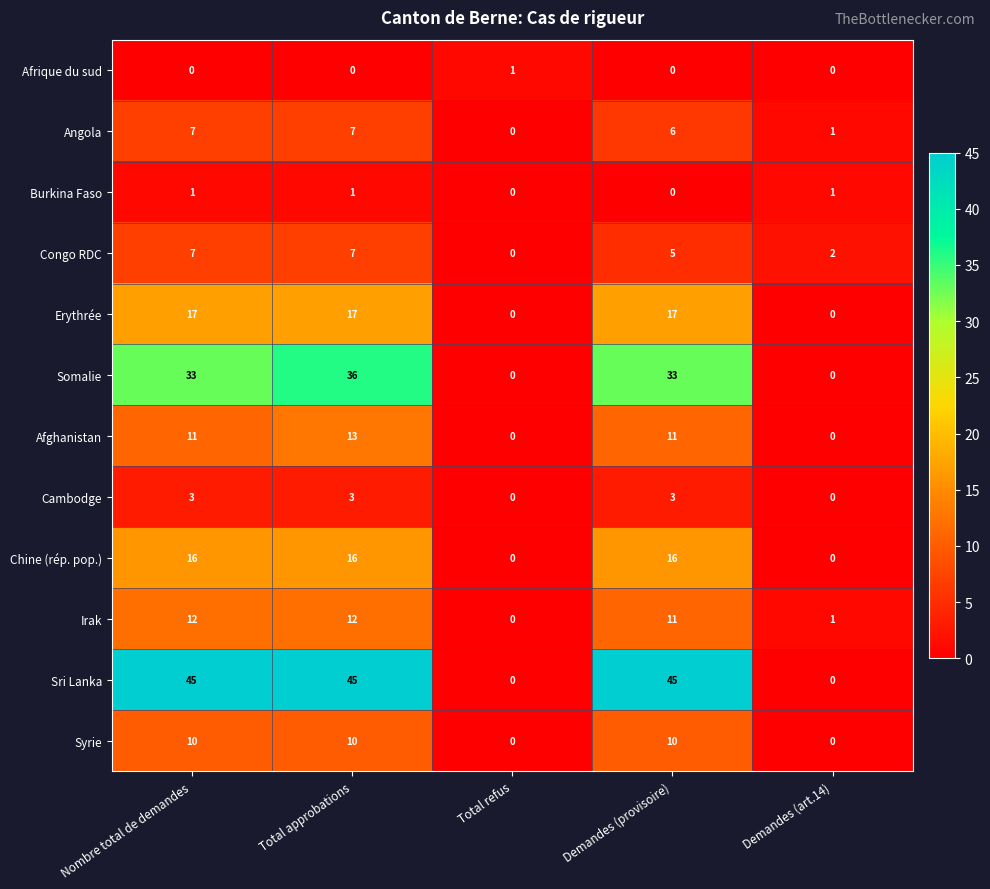

Count the Cambodge values in the range 0 to 3.

5